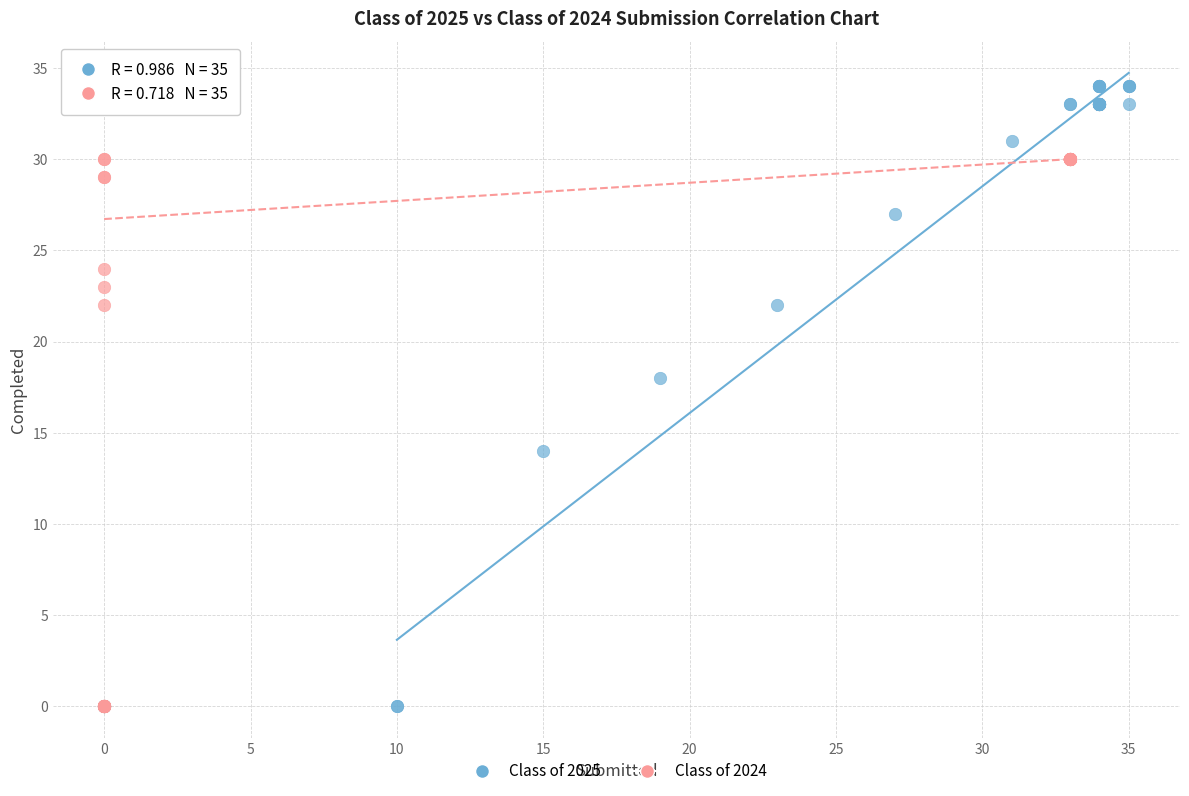

Which series has the largest Y range (max minus min)?

Class of 2025